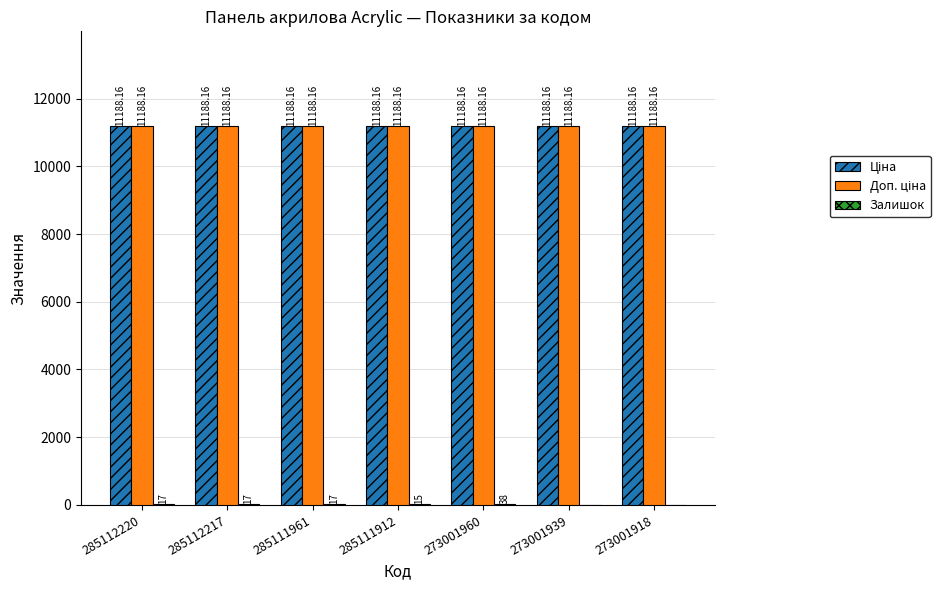

At which category is the sum across all series the highest?

273001960